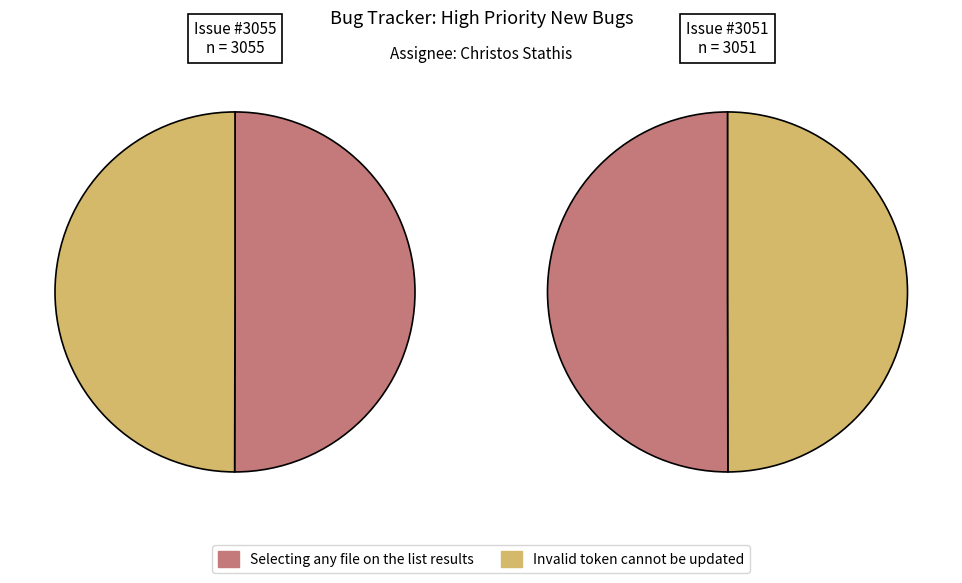

Is the sum of Invalid token cannot be updated and Selecting any file on the list results greater than half?

Yes